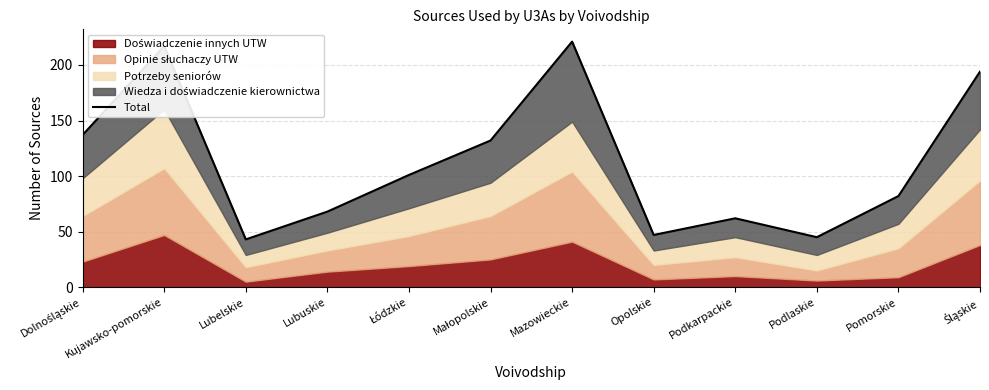

The chart shows a value of 47 at Opolskie. True or false?

True